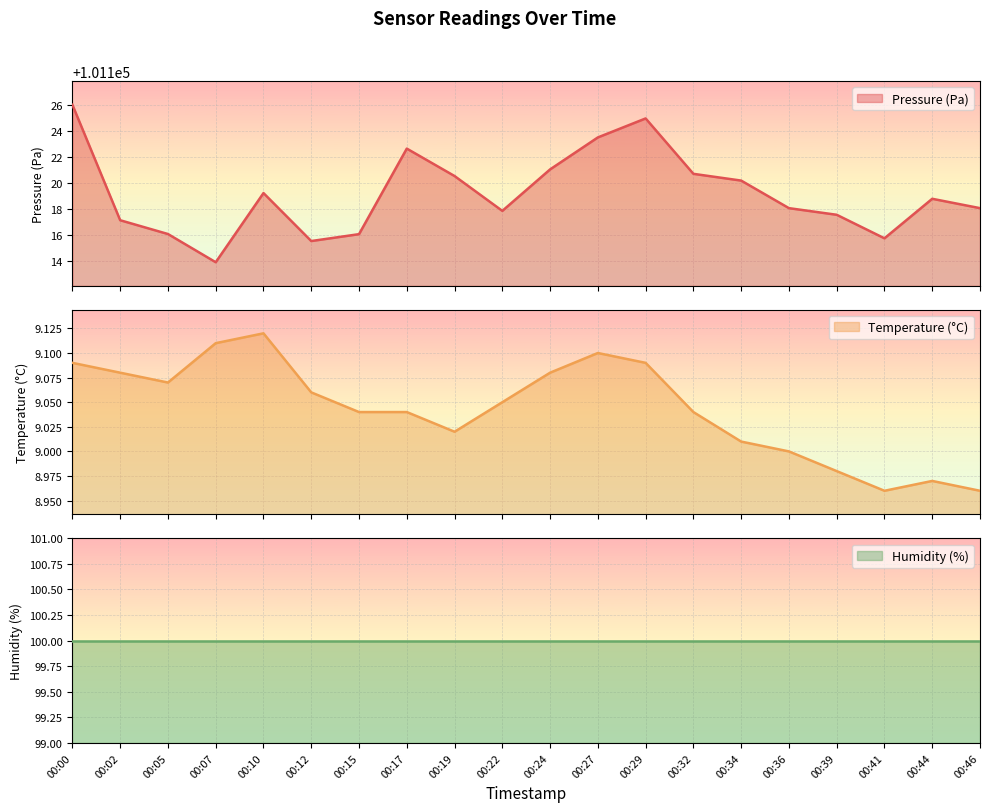

At which label does pressure reach its peak?

00:00